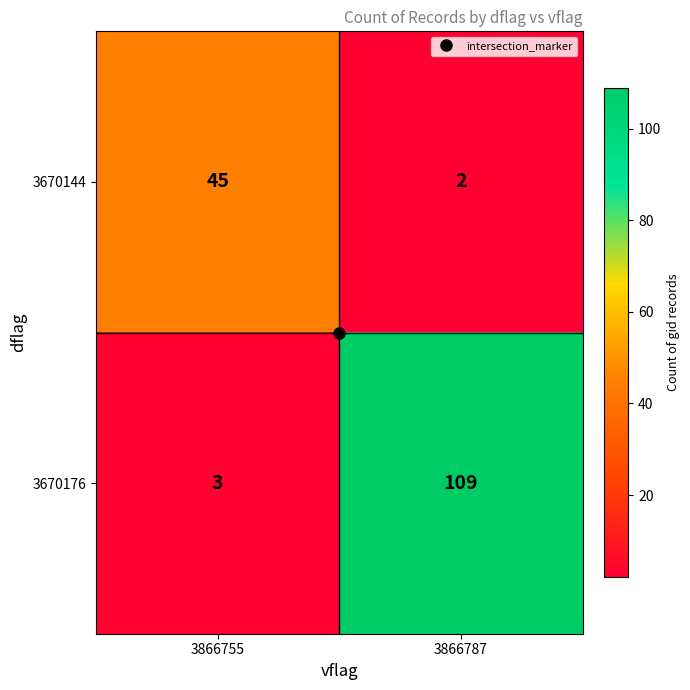

At which category does the chart reach its peak across all series?

3866787